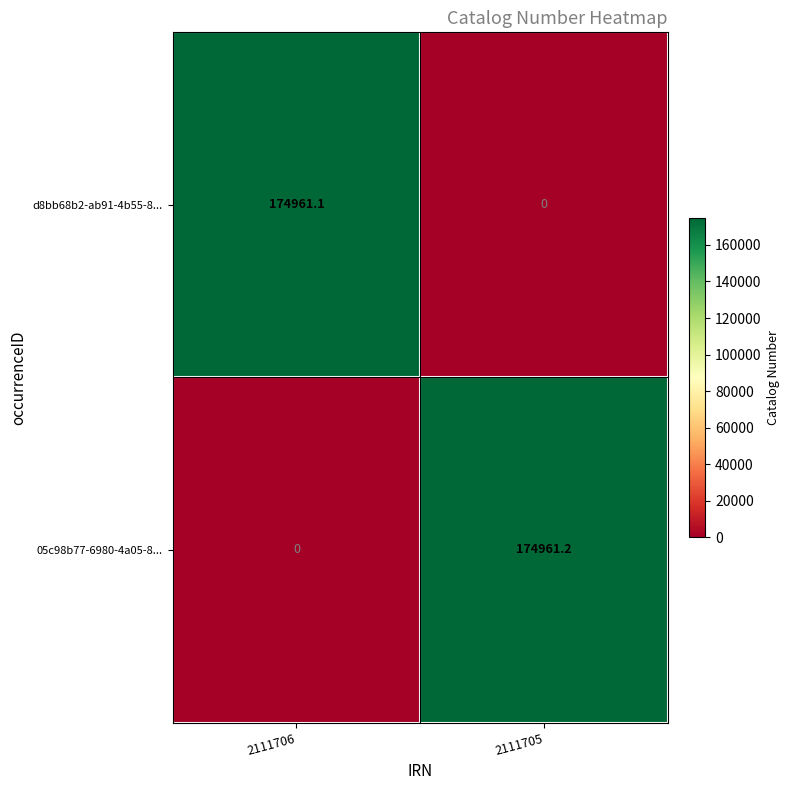

Which series has the largest total across all categories?

05c98b77-6980-4a05-8...